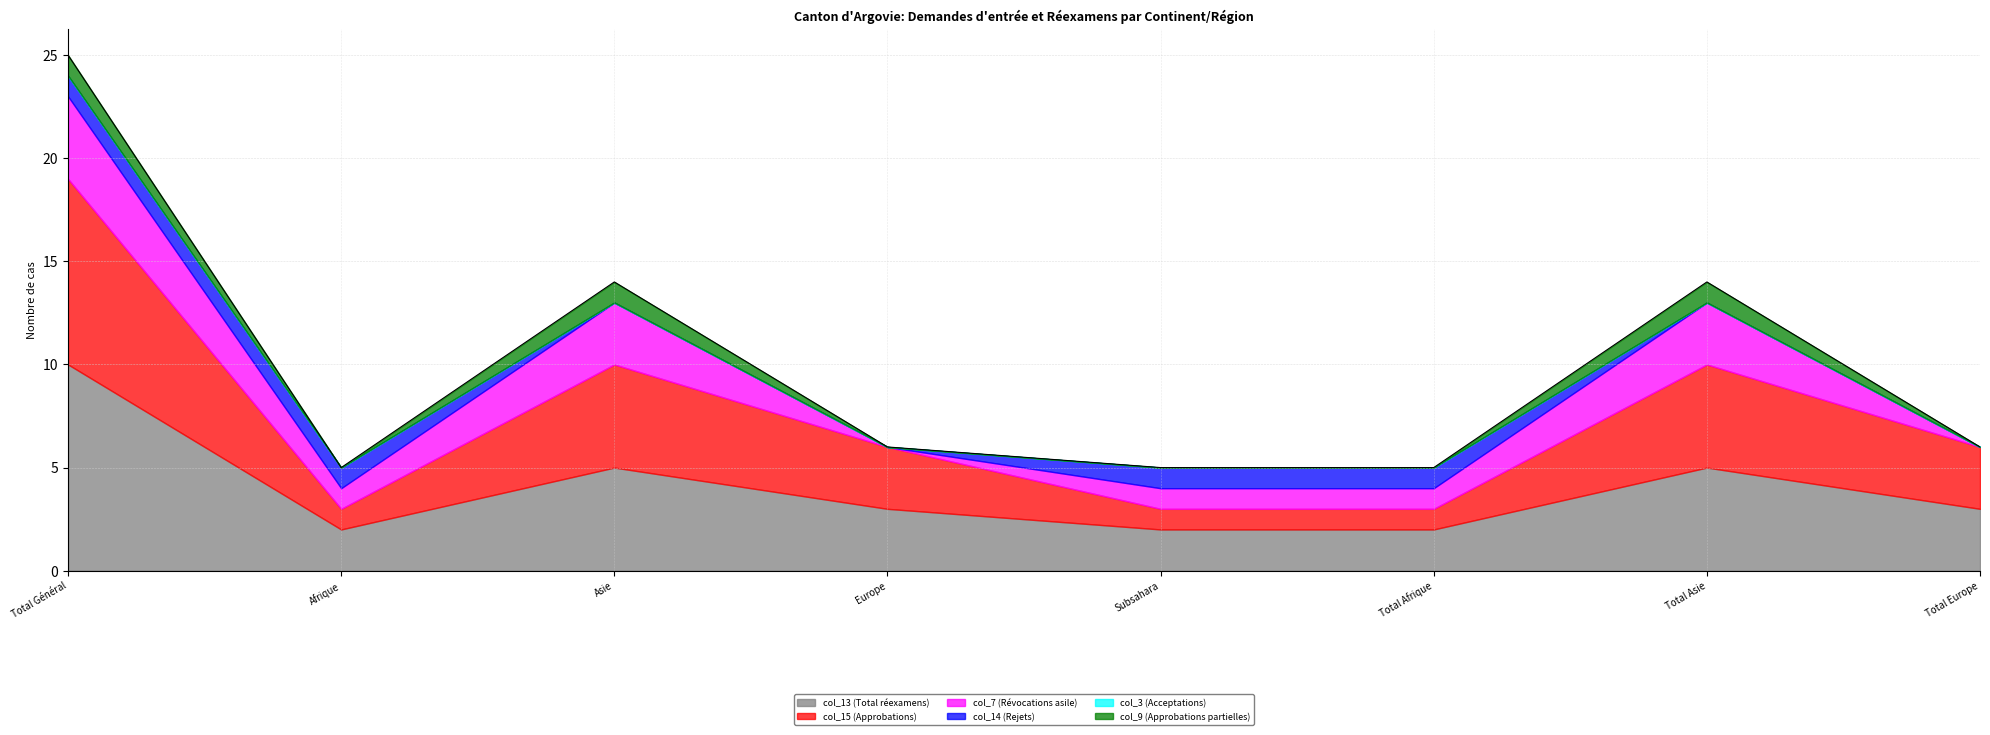

How many data points in col_7 (Révocations asile) are less than 1?

2